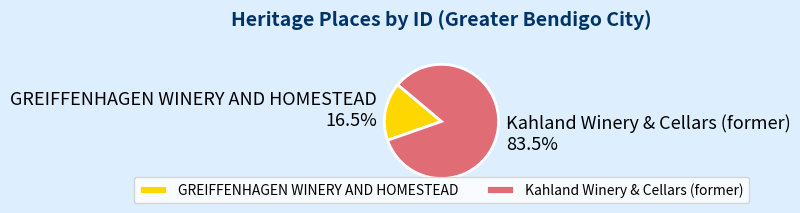

The Kahland Winery & Cellars (former) slice represents 73% of the pie. True or false?

False